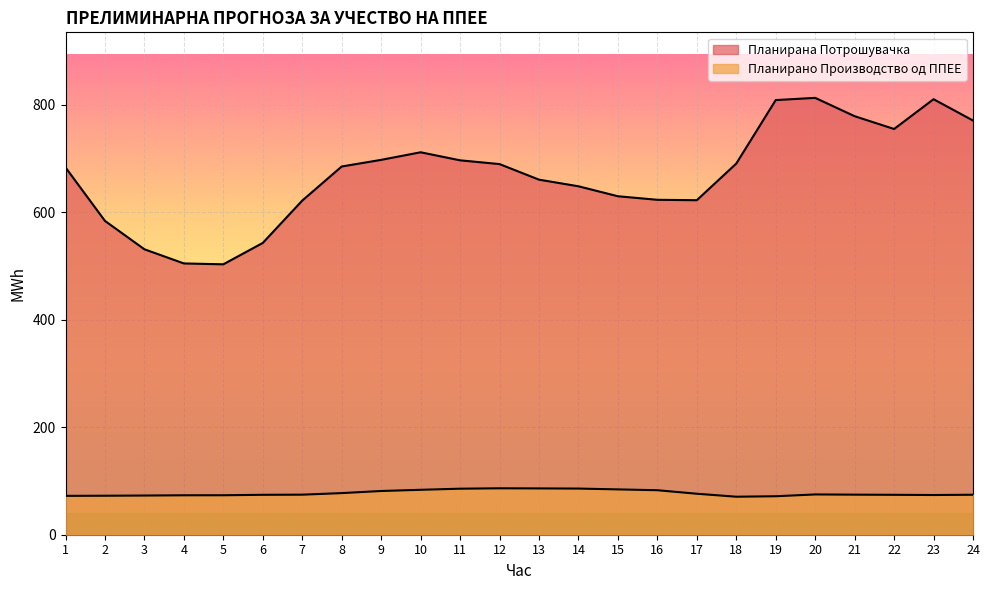

True or false: Планирана Потрошувачка has a value of 621.7 at 7.

True